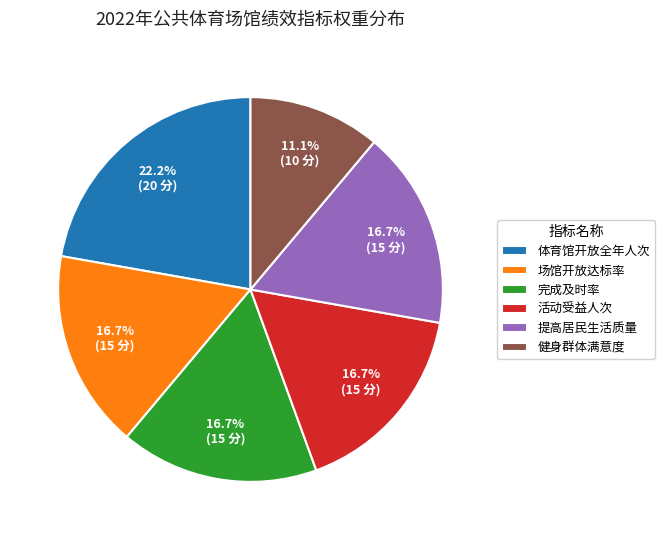

Which category has the smallest portion of the pie?

健身群体满意度